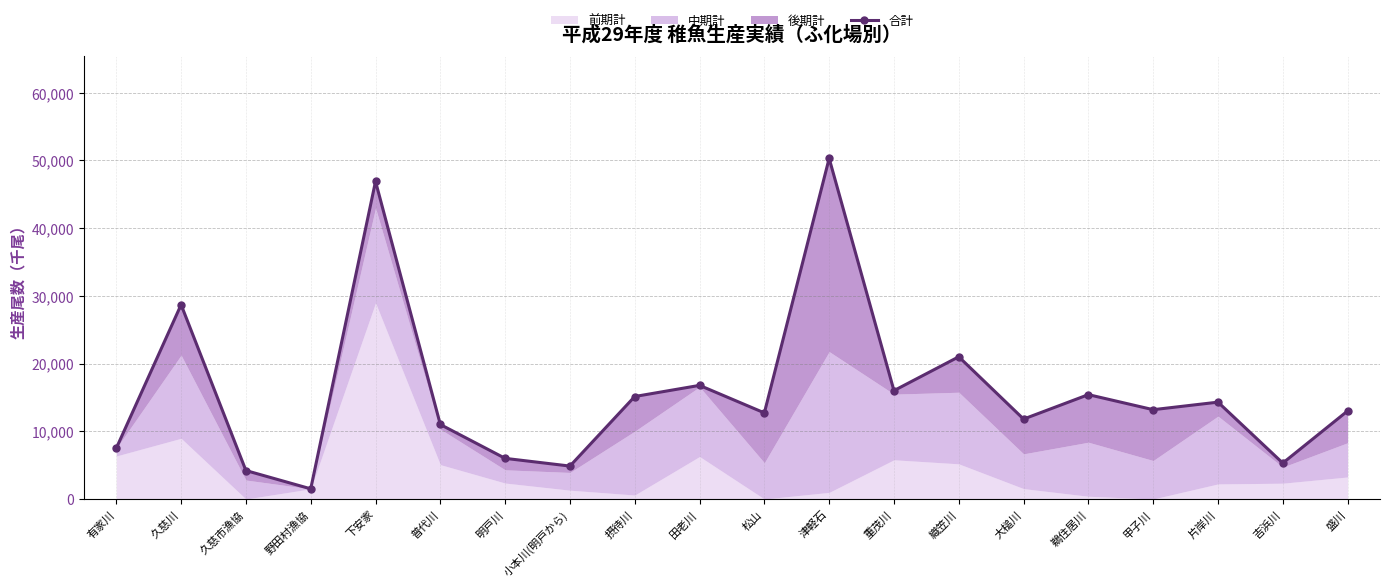

How many values are below 13187?

10